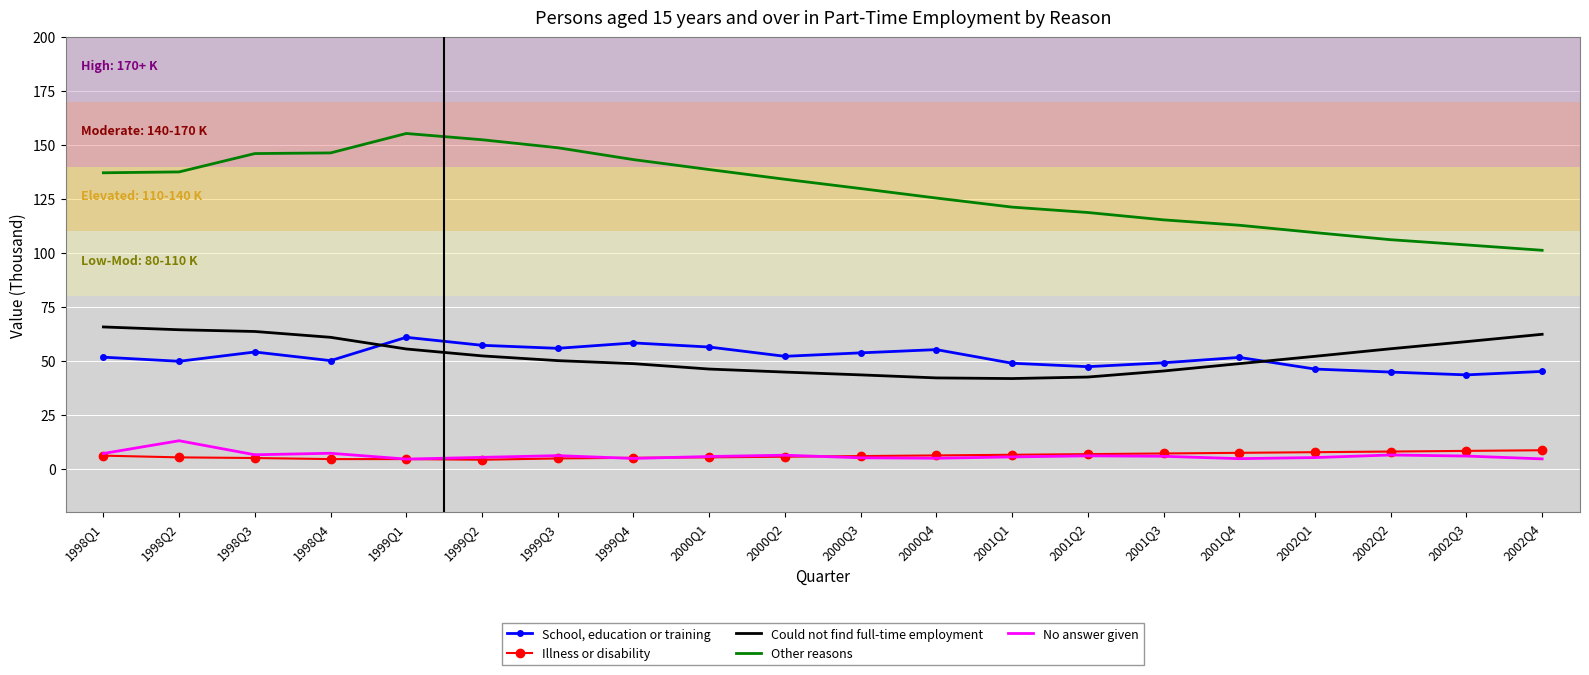

At 1998Q3, list the series in order from largest to smallest.

Other reasons, Could not find full-time employment, School, education or training, No answer given, Illness or disability